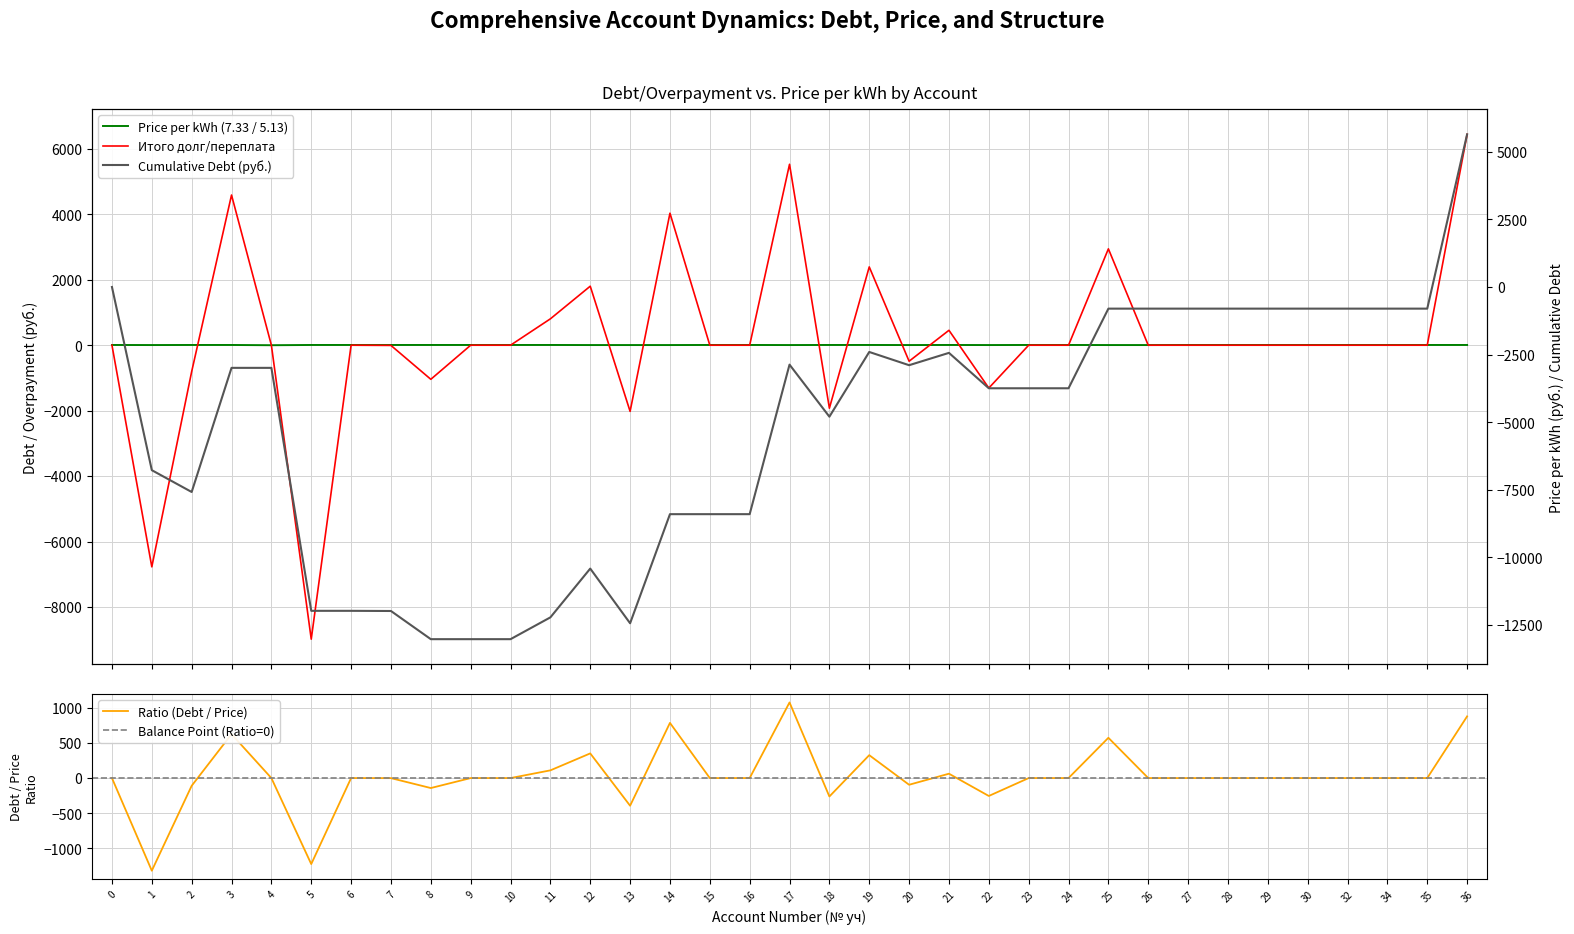

The Итого долг/переплата series shows -804.7 at 13. True or false?

False